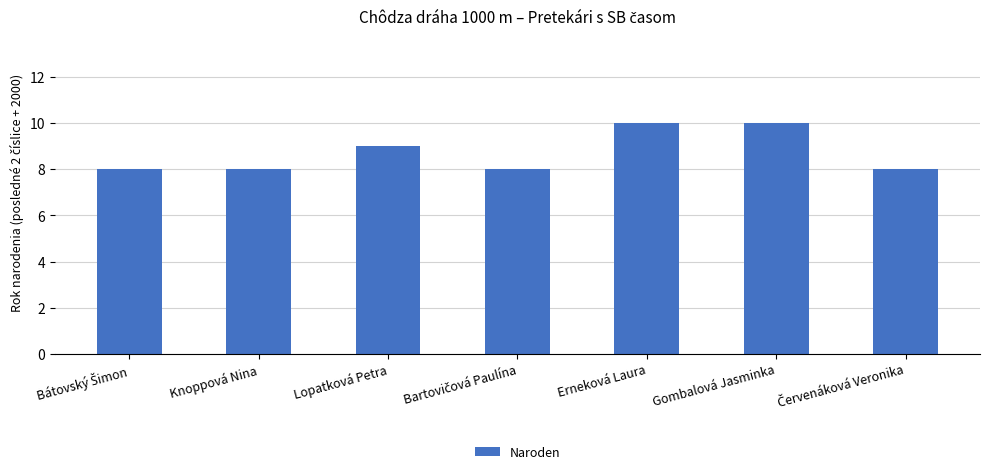

How many series are shown in this chart?

1